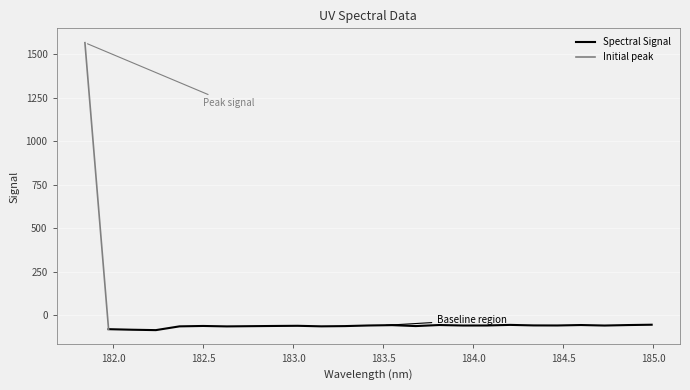

What is the label of the 18th point from the right?

182.7613026778